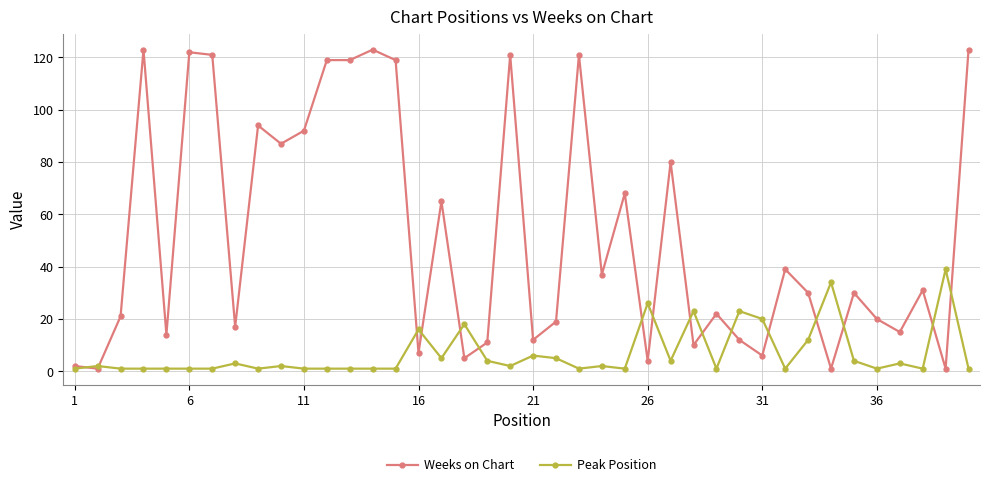

What are all the series names shown in the legend?

Weeks on Chart, Peak Position